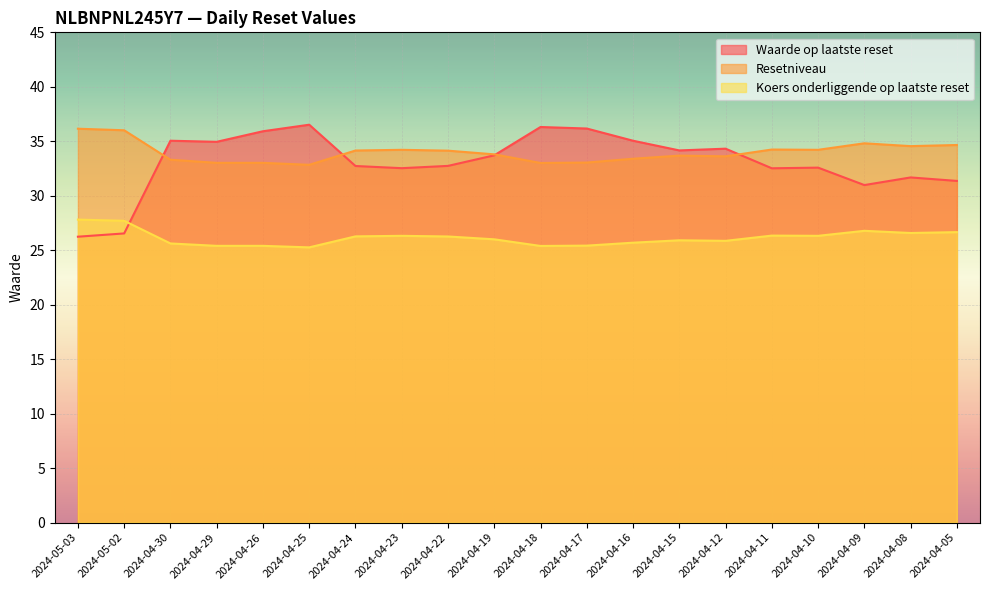

Where does the Resetniveau series first go above 34?

2024-05-03